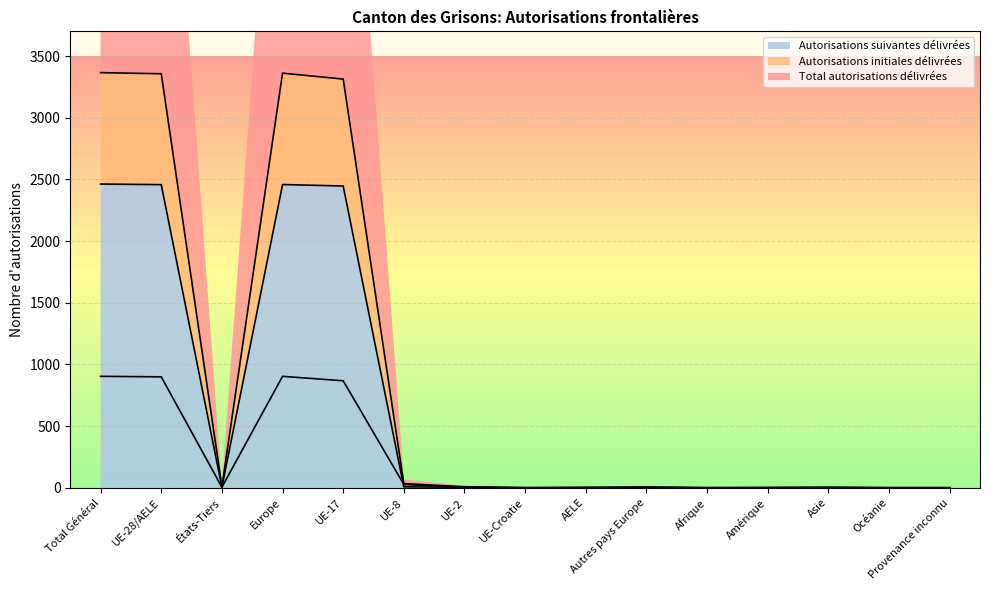

List the labels in order of Autorisations initiales délivrées value, largest first.

Total Général, Europe, UE-28/AELE, UE-17, UE-8, États-Tiers, UE-2, Autres pays Europe, AELE, UE-Croatie, Afrique, Amérique, Asie, Océanie, Provenance inconnu